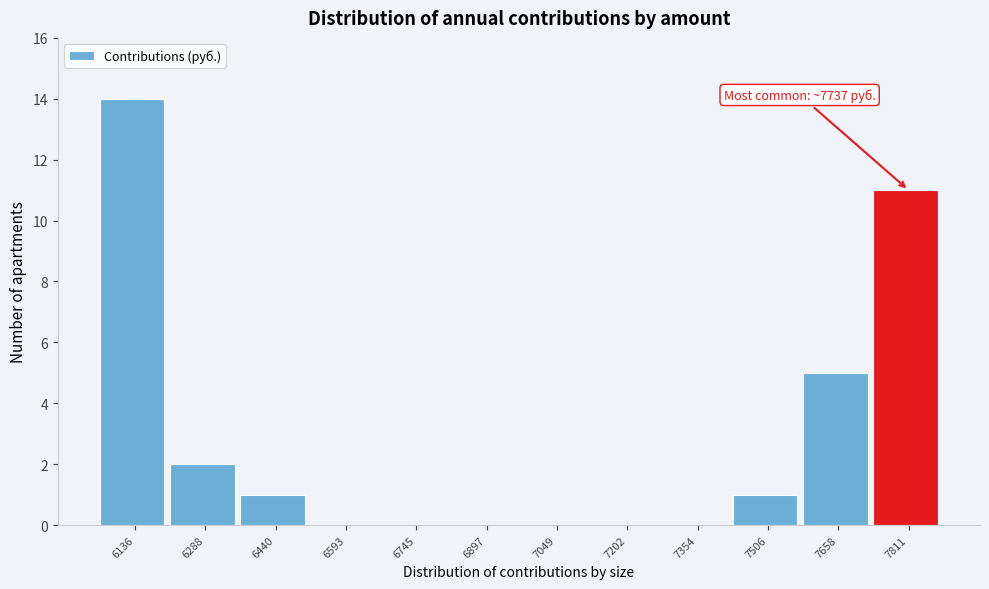

Which range on the x-axis has the tallest bar?

6060 to 6220